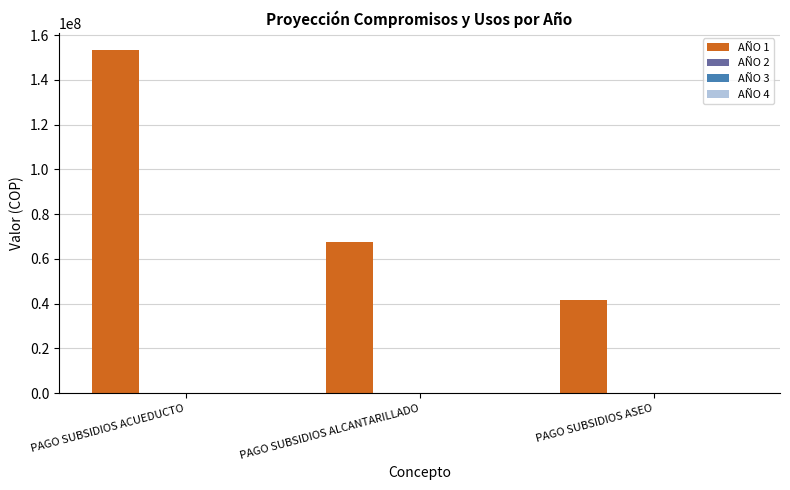

Count the number of categories in the chart.

3